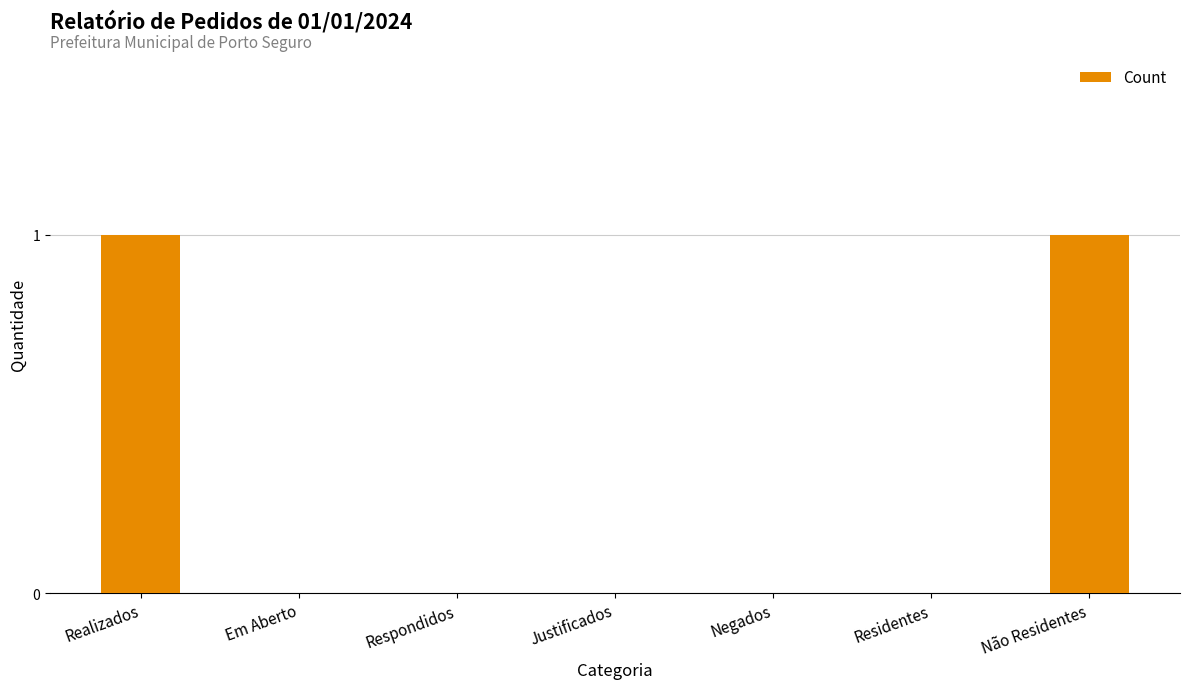

Reading left to right, what are all the values shown in this chart?

Realizados=1	Em Aberto=0	Respondidos=0	Justificados=0	Negados=0	Residentes=0	Não Residentes=1